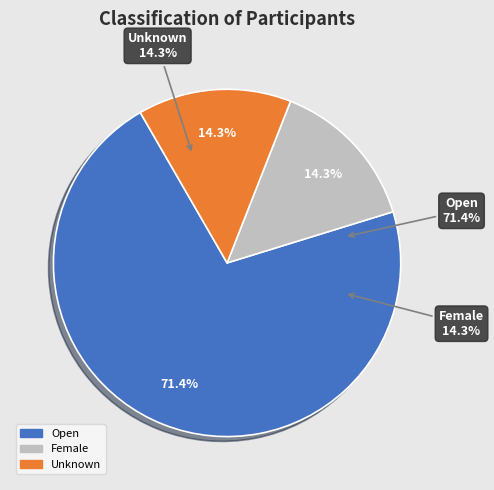

How many slices are in this pie chart?

3